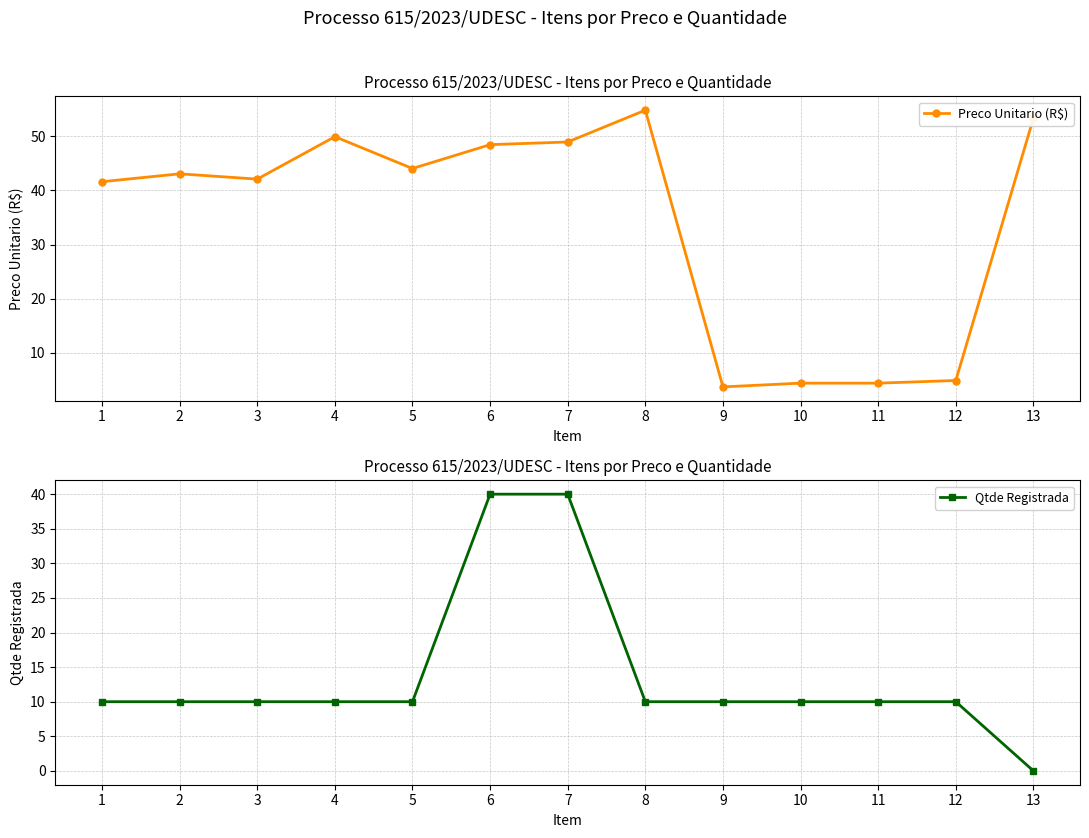

True or false: Preco Unitario (R$) and Qtde Registrada cross at least once.

True